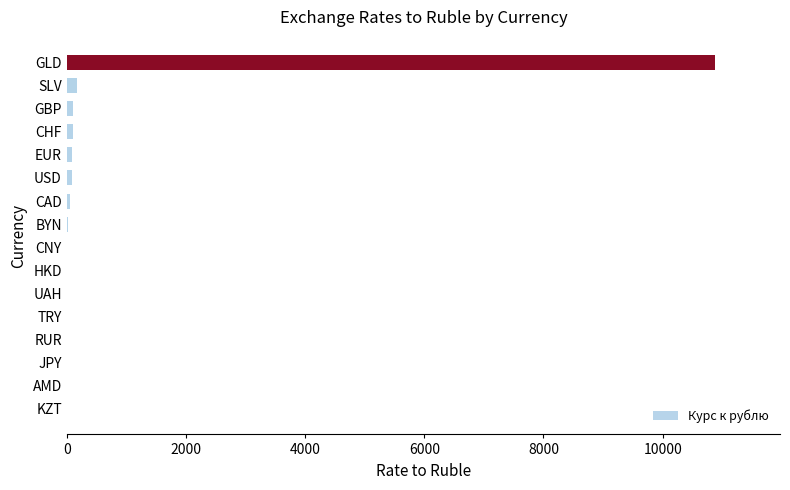

What is the maximum value shown in the chart?

10880.0